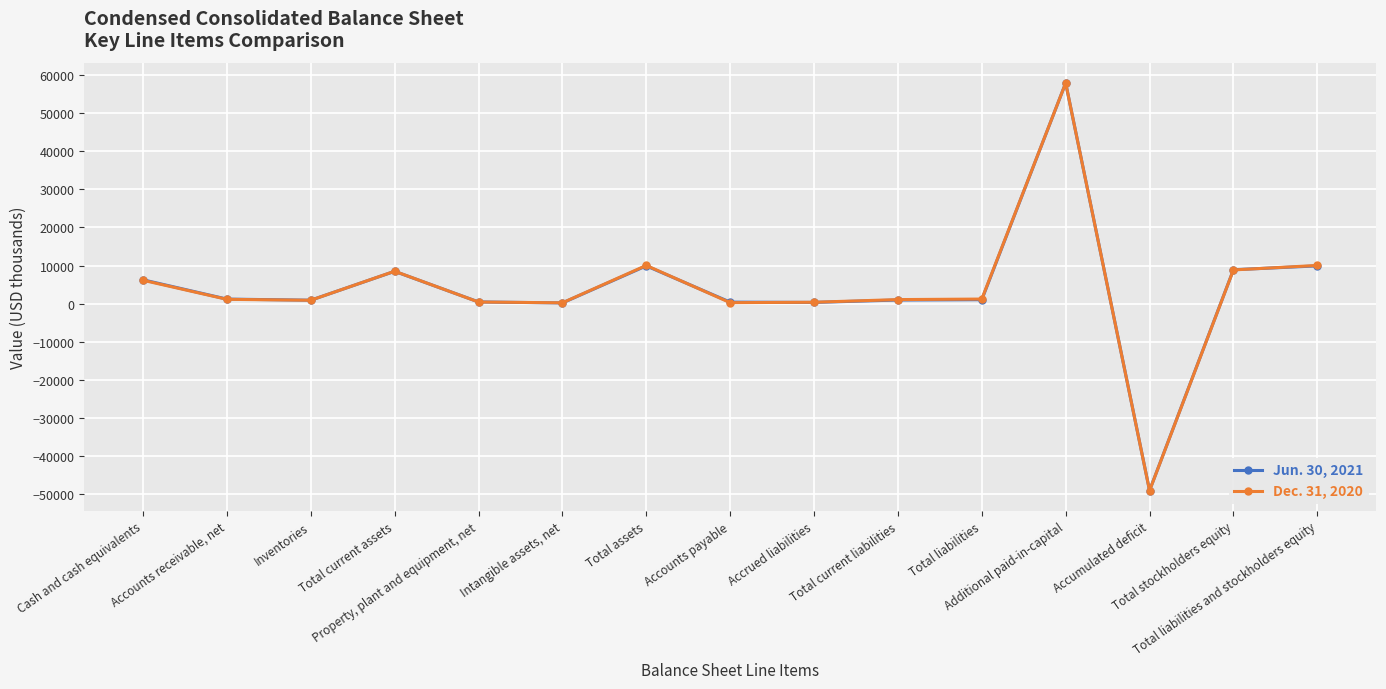

In Jun. 30, 2021, how many points are higher than both neighbors (excluding endpoints)?

3